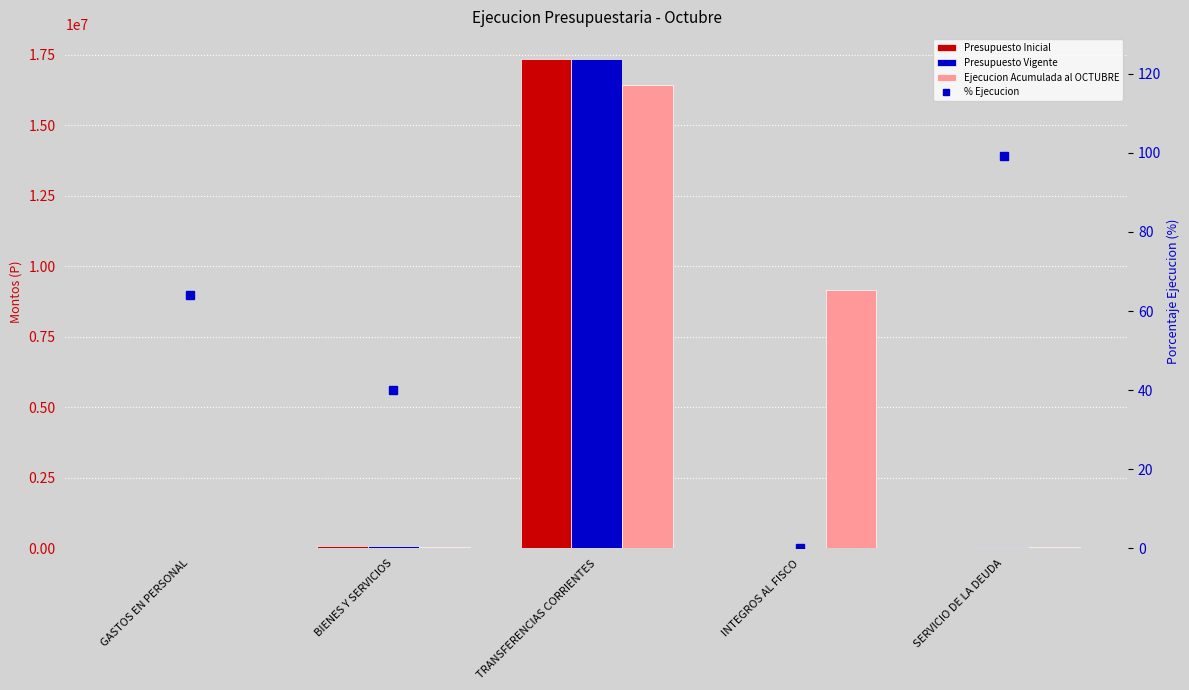

Is the value of Ejecucion Acumulada al OCTUBRE at INTEGROS AL FISCO greater than the value of Presupuesto Vigente at INTEGROS AL FISCO?

Yes